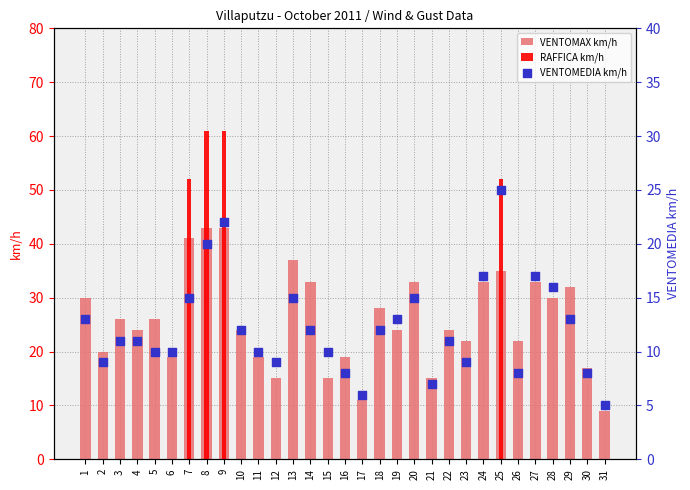

Which series has the largest Y range (max minus min)?

RAFFICA km/h